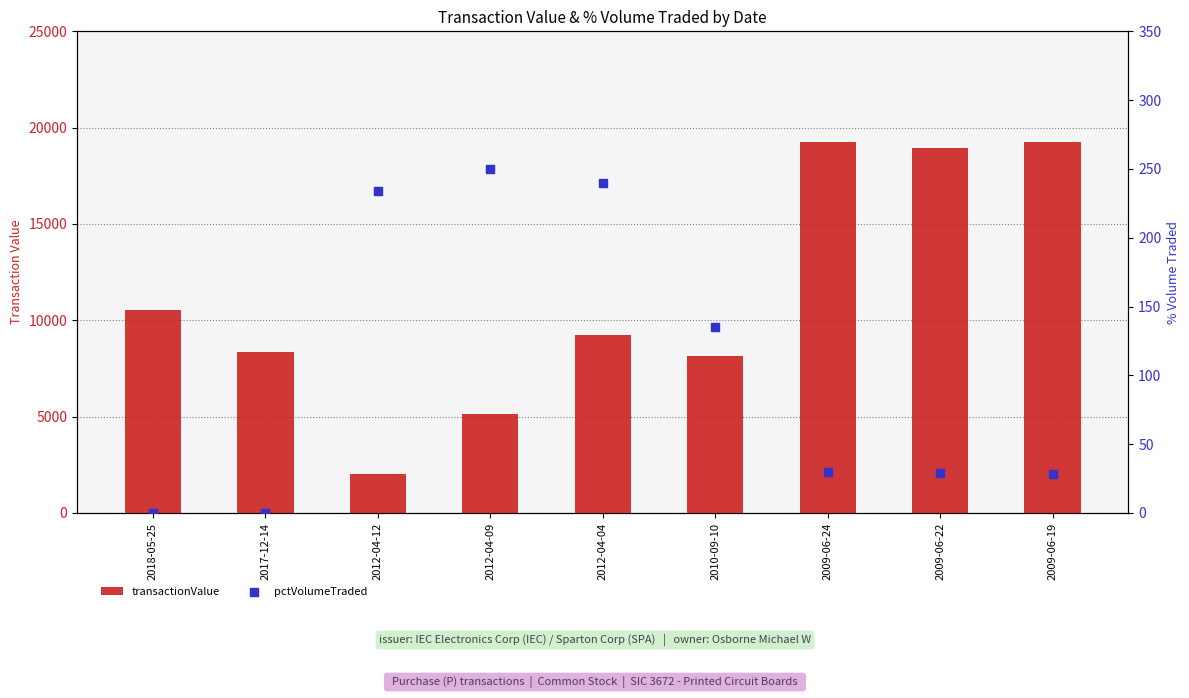

What are all the series names shown in the legend?

transactionValue, pctVolumeTraded